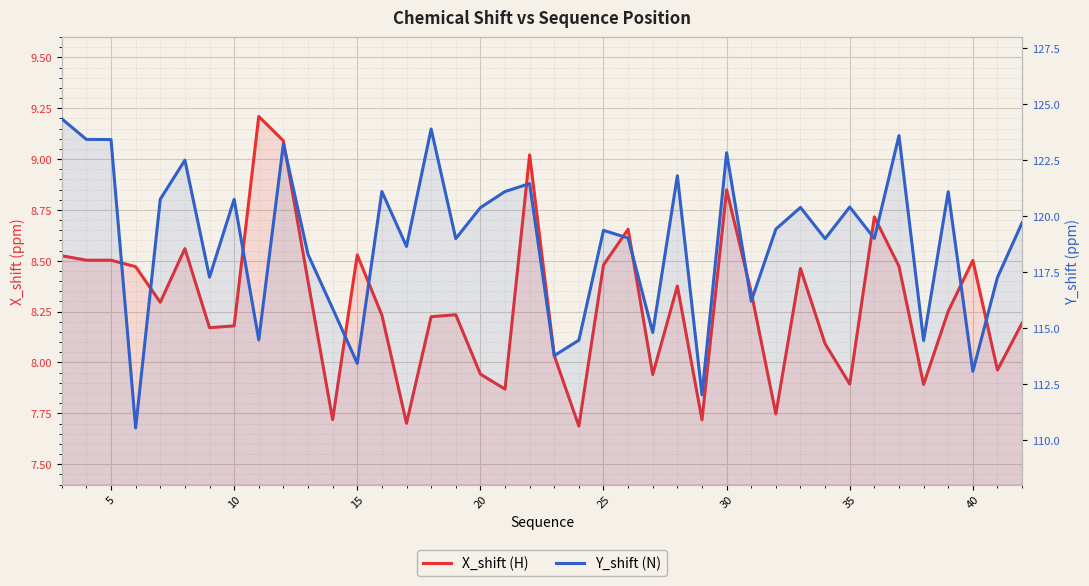

What is the sum of all X_shift (H) values?

331.7